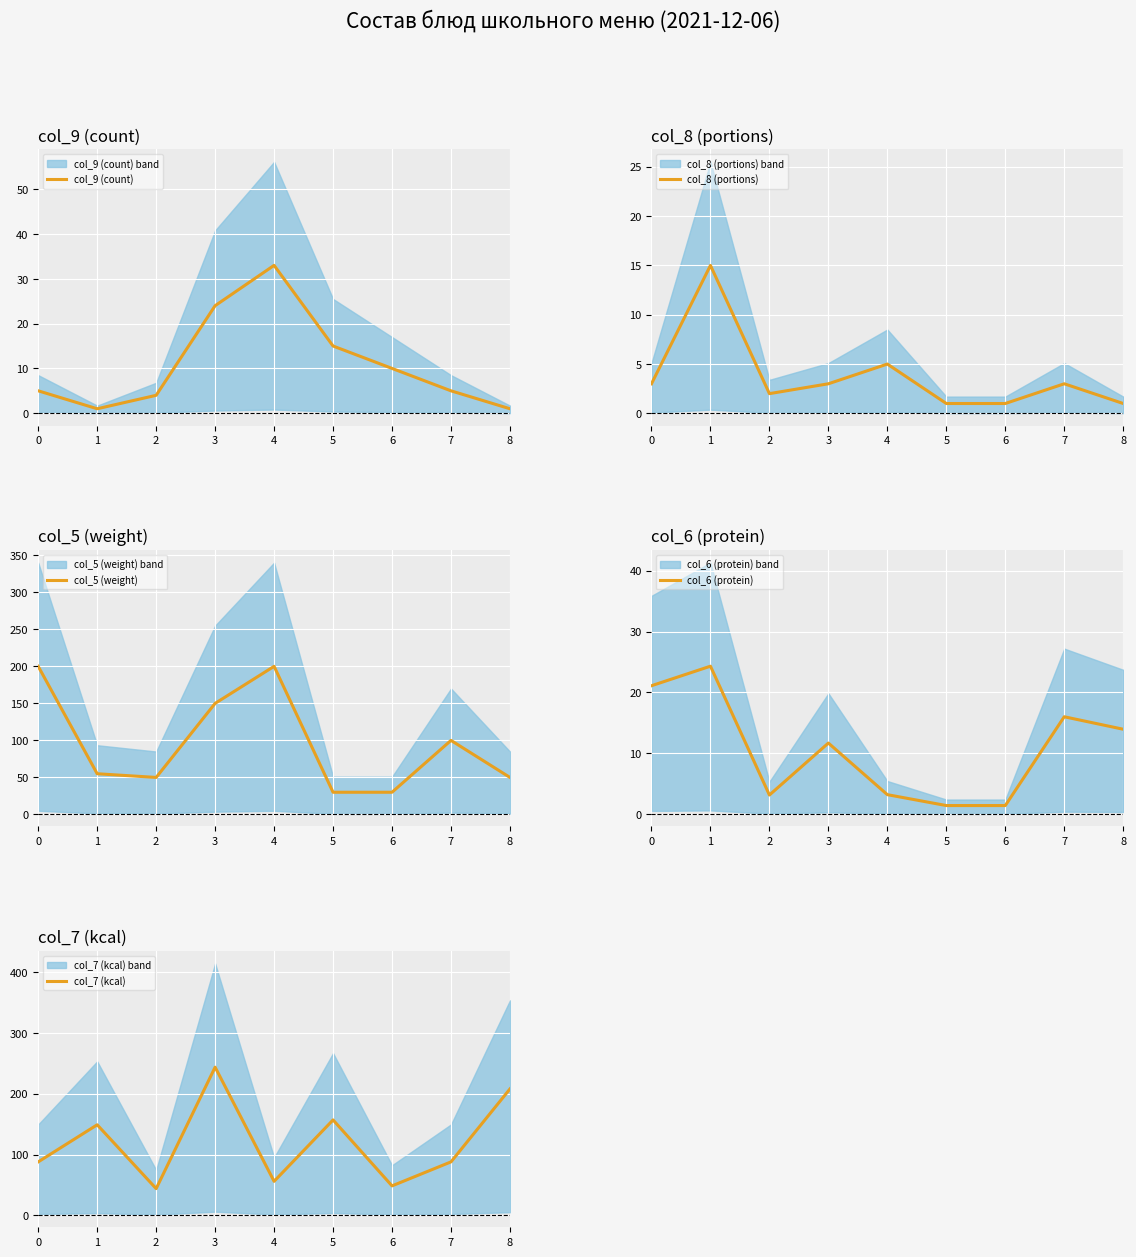

How many lines are shown in the chart?

5